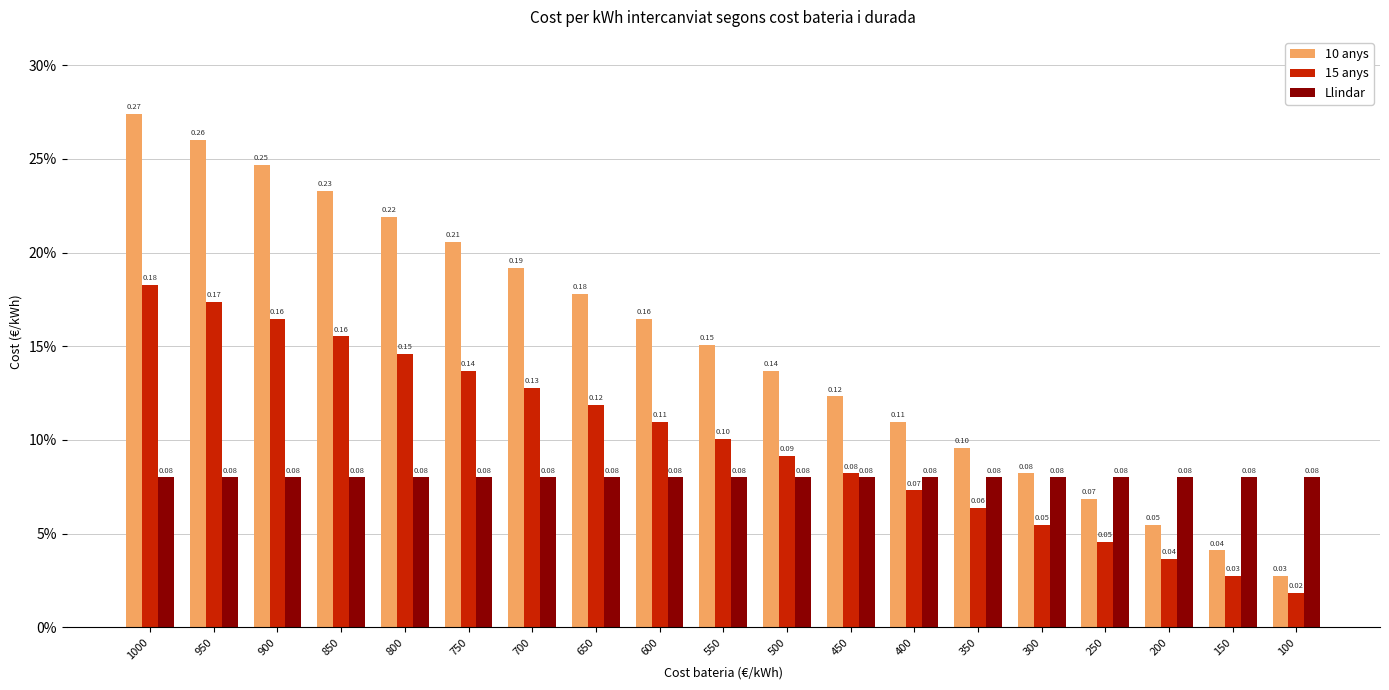

Reading left to right, list all the values displayed in this chart.

10 anys: 1000=0.3	950=0.3	900=0.2	850=0.2	800=0.2	750=0.2	700=0.2	650=0.2	600=0.2	550=0.2	500=0.1	450=0.1	400=0.1	350=0.1	300=0.1	250=0.1	200=0.1	150=0.0	100=0.0
15 anys: 1000=0.2	950=0.2	900=0.2	850=0.2	800=0.1	750=0.1	700=0.1	650=0.1	600=0.1	550=0.1	500=0.1	450=0.1	400=0.1	350=0.1	300=0.1	250=0.0	200=0.0	150=0.0	100=0.0
Llindar: 1000=0.1	950=0.1	900=0.1	850=0.1	800=0.1	750=0.1	700=0.1	650=0.1	600=0.1	550=0.1	500=0.1	450=0.1	400=0.1	350=0.1	300=0.1	250=0.1	200=0.1	150=0.1	100=0.1